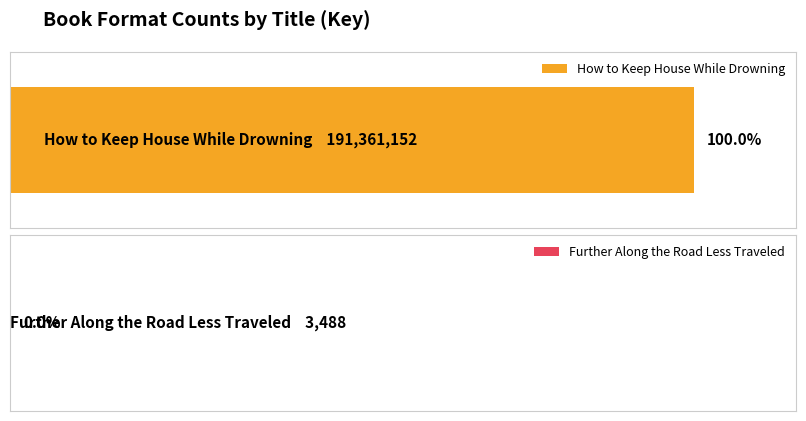

The value at How to Keep House While Drowning is 191361152. True or false?

True